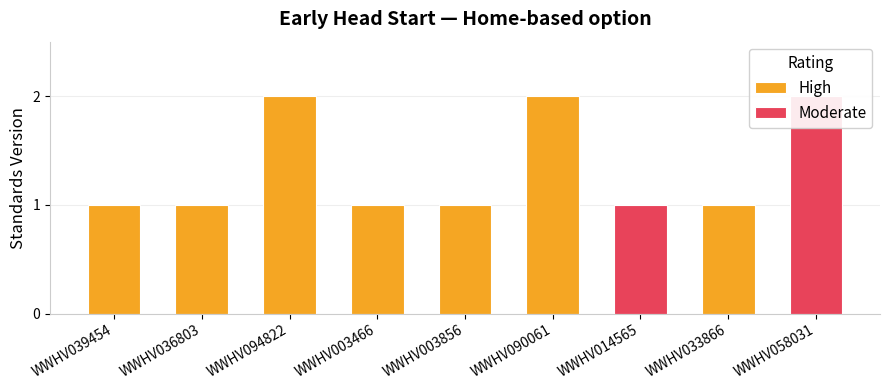

How many bars are there in total?

9